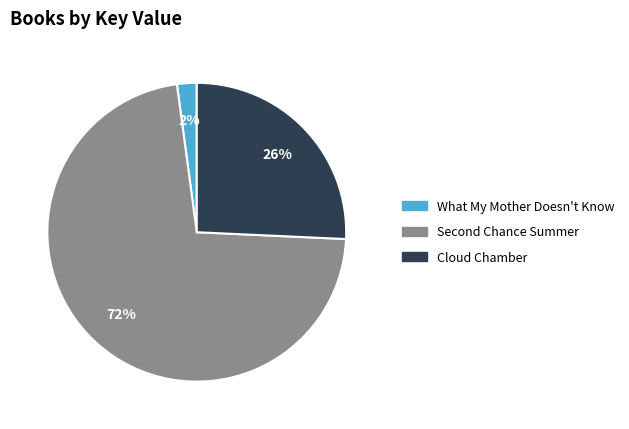

The Cloud Chamber slice represents 26% of the pie. True or false?

True